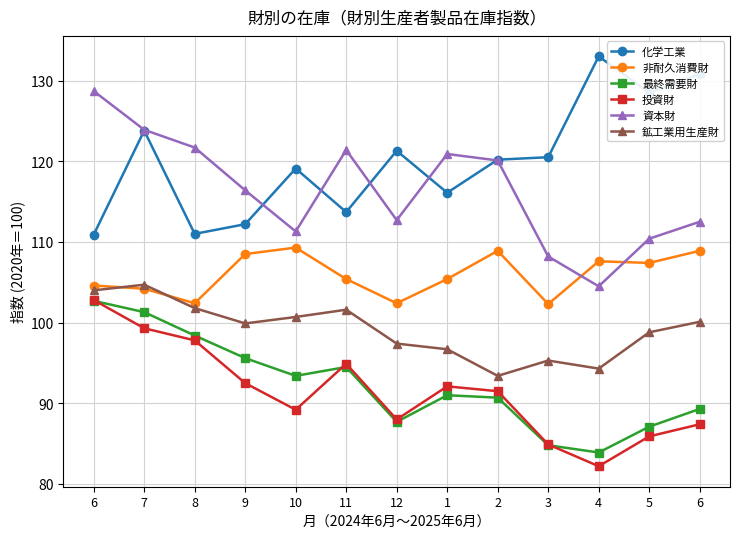

What is the sum of the 化学工業 values at 3 and 8?

231.5